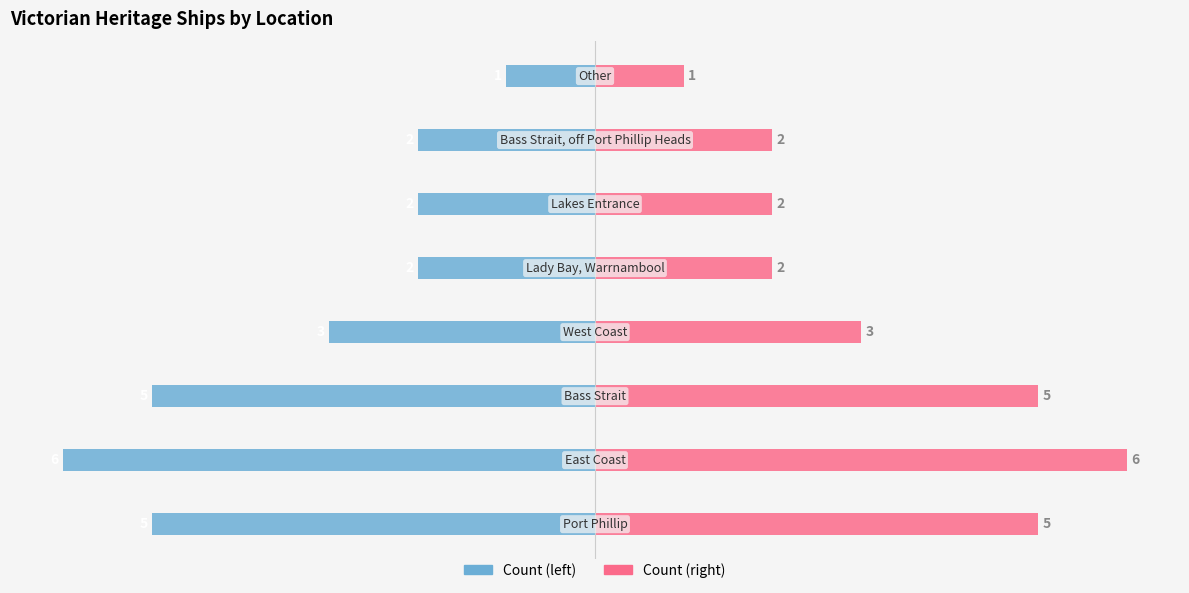

What are all the series names shown in the legend?

Count (left), Count (right)